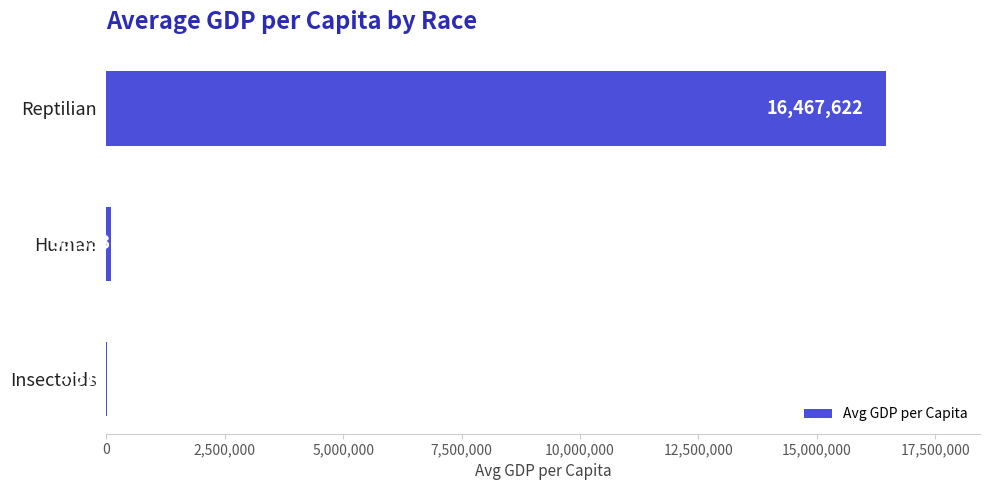

What is the change in value from Insectoids to Human?

+90723